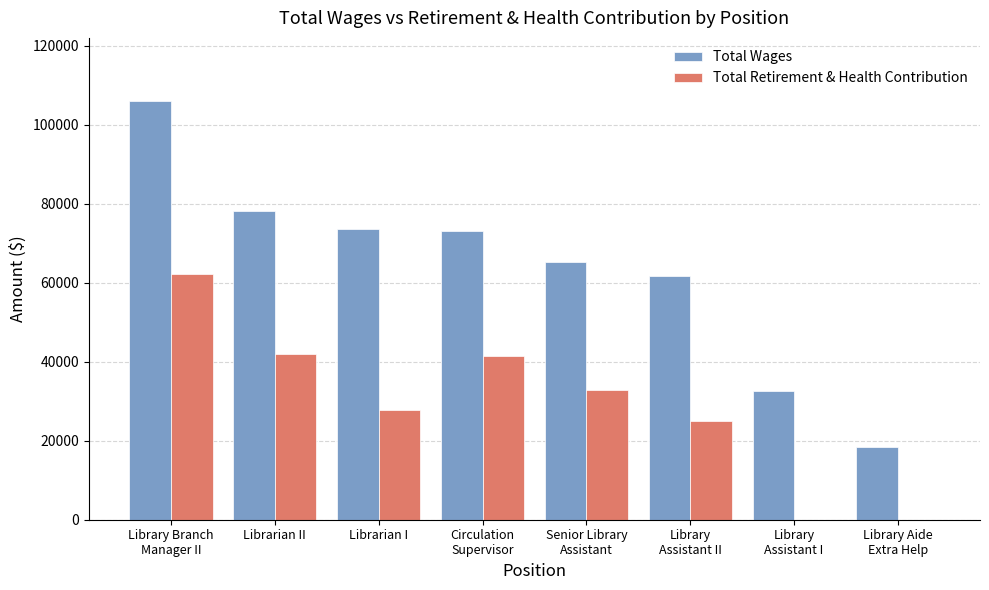

How many series are shown in this chart?

2